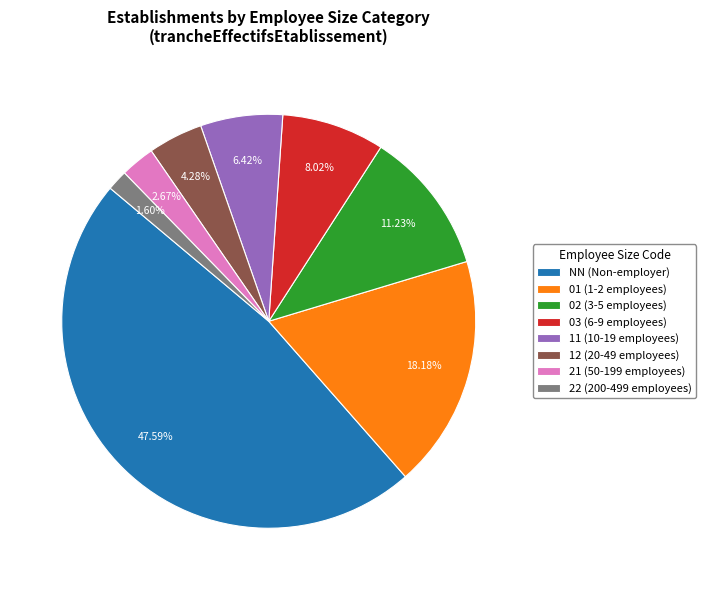

How many segments does this pie chart have?

8